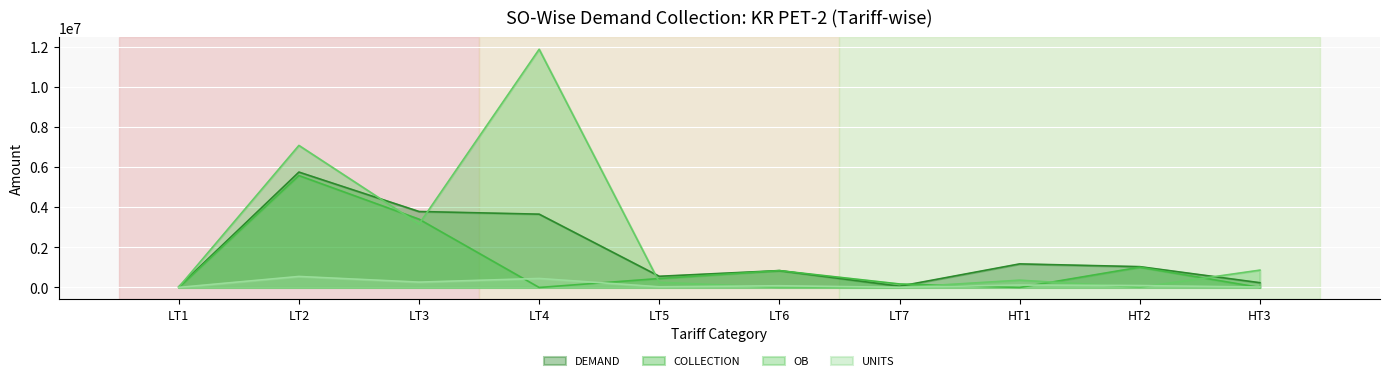

Which series has the largest total across all categories?

OB